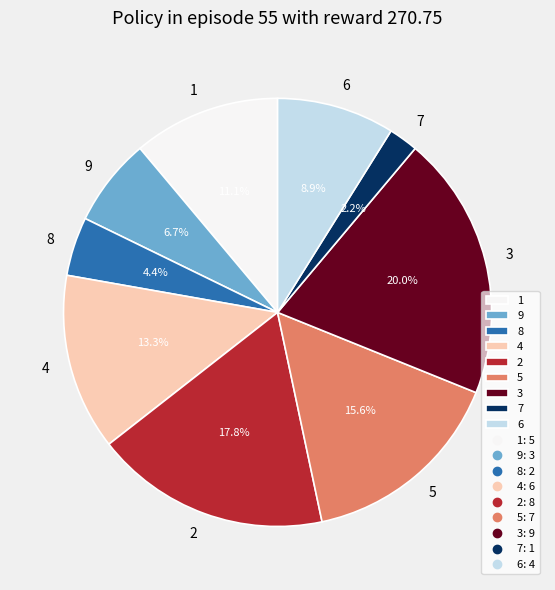

Is there a majority slice in this chart?

No